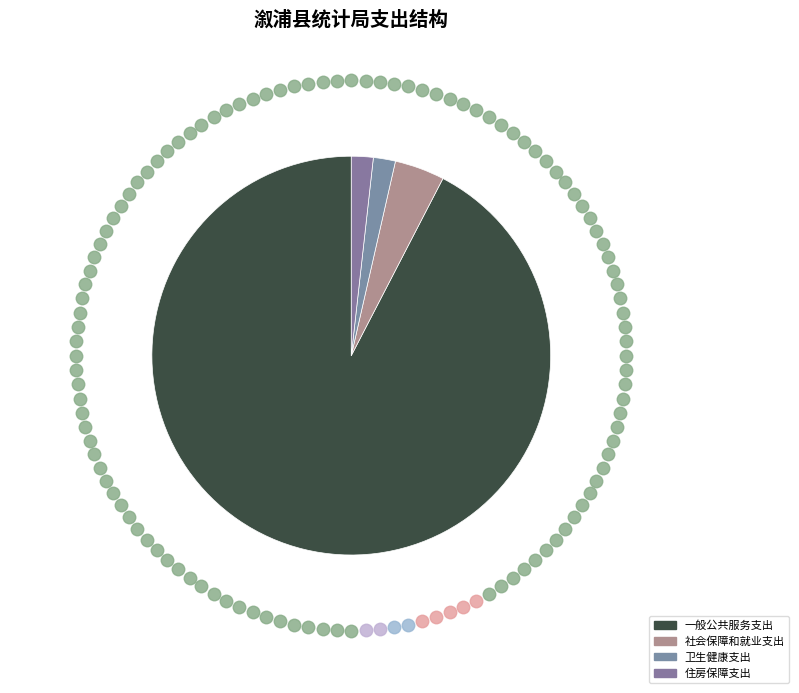

Does any single category account for the majority?

Yes